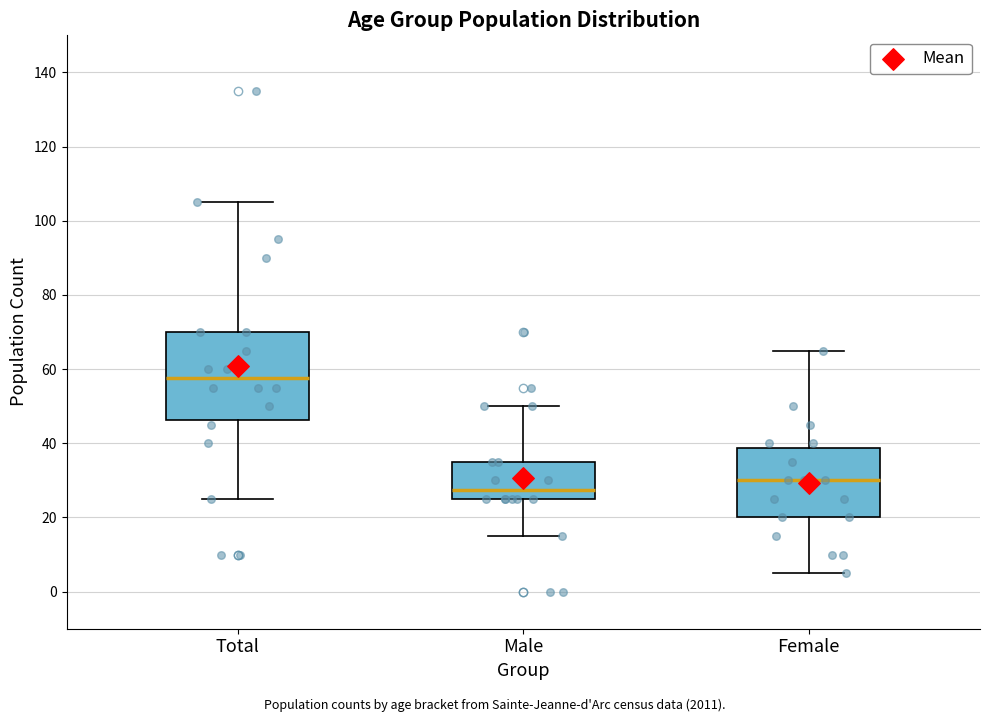

Reading left to right, transcribe this box plot: for each box, give where its median line is, the range the box spans, and where its two whiskers end, as read against the y-axis. The values are not printed on the chart, so give them approximately, as read against the axis.

Total: median 58, box 46 to 70, whiskers 26 to 106
Male: median 28, box 26 to 36, whiskers 16 to 50
Female: median 30, box 20 to 38, whiskers 6 to 66